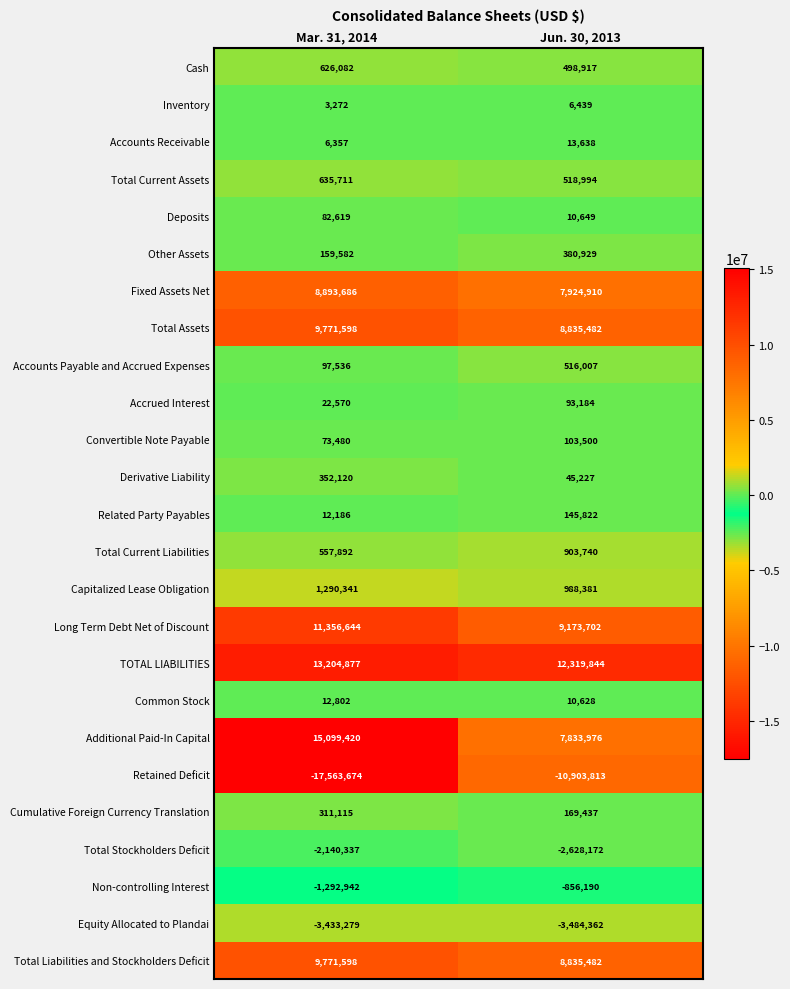

At which category does the chart reach its peak across all series?

Mar. 31, 2014